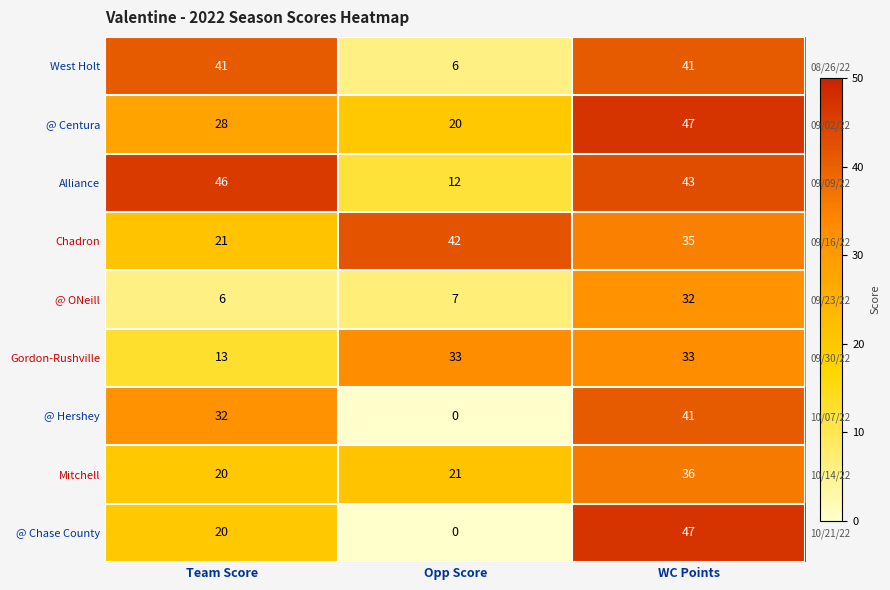

How many data points in Alliance are less than 43?

1